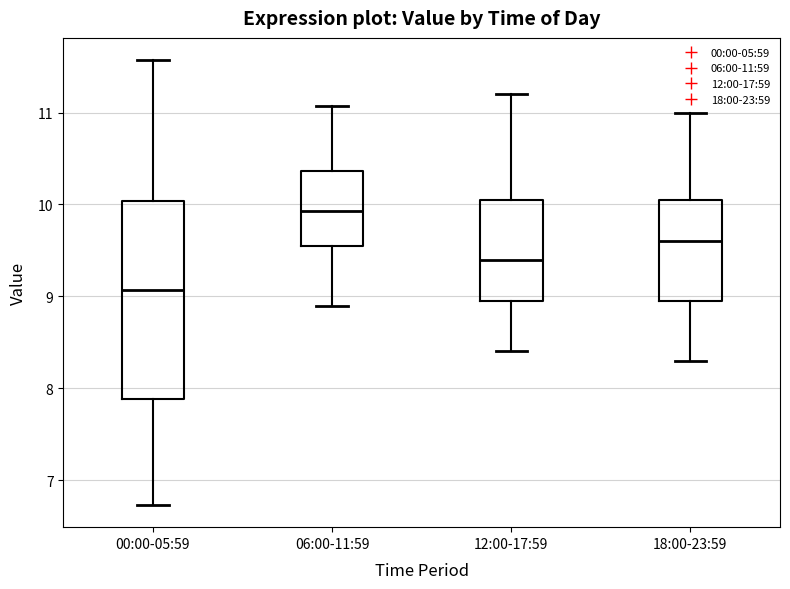

Reading left to right, transcribe this box plot: for each box, give where its median line is, the range the box spans, and where its two whiskers end, as read against the y-axis. The values are not printed on the chart, so give them approximately, as read against the axis.

00:00-05:59: median 9.1, box 7.9 to 10.0, whiskers 6.7 to 11.6
06:00-11:59: median 9.9, box 9.6 to 10.4, whiskers 8.9 to 11.1
12:00-17:59: median 9.4, box 9.0 to 10.1, whiskers 8.4 to 11.2
18:00-23:59: median 9.6, box 9.0 to 10.1, whiskers 8.3 to 11.0